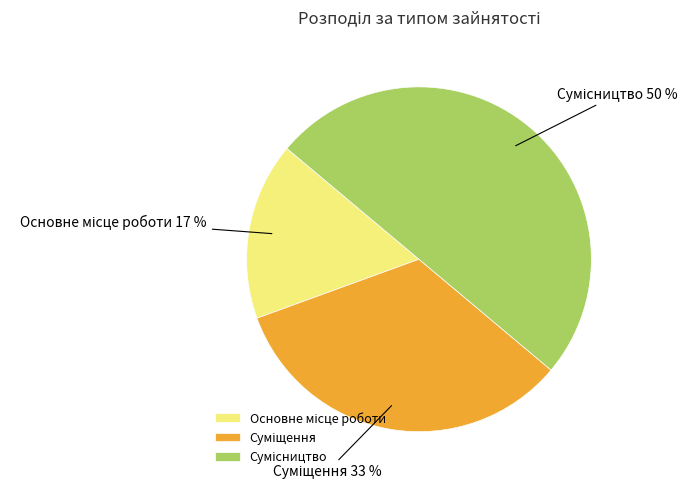

To the nearest percent, what is the average slice percentage?

33%